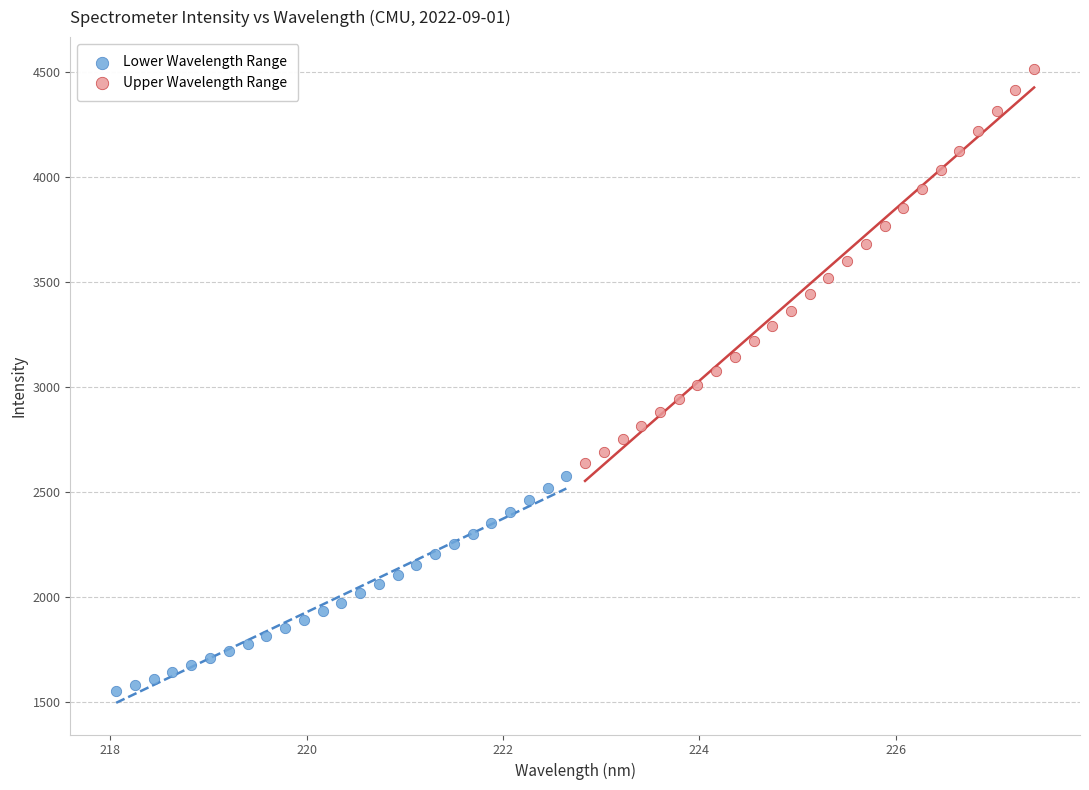

Which series has the widest spread of Y values?

Upper Wavelength Range